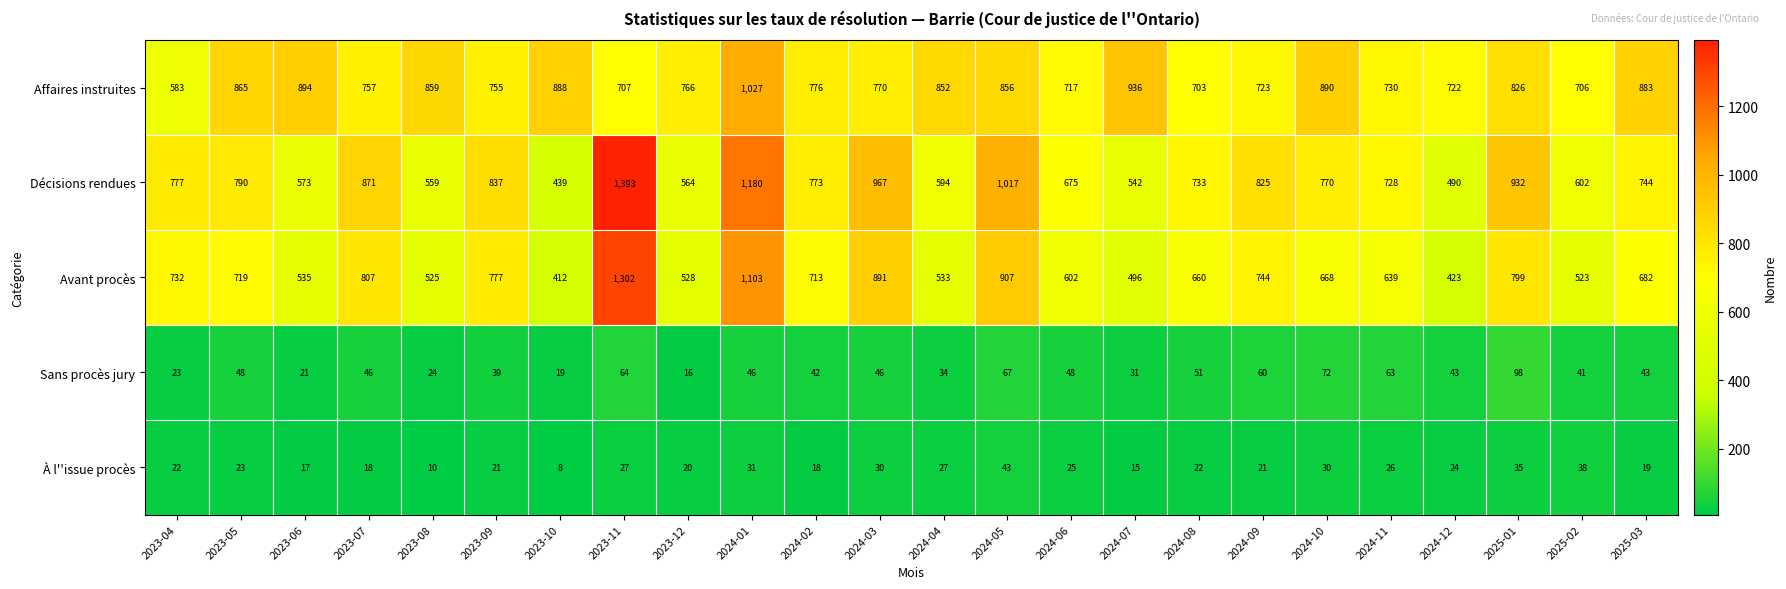

What value does the À l''issue procès series have at 2024-01, to the nearest 5?

30